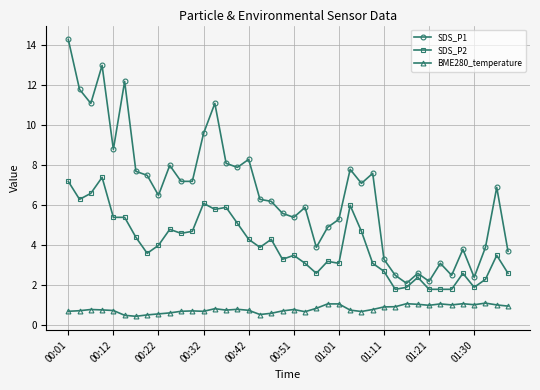

How many data points in SDS_P1 are above 6?

23